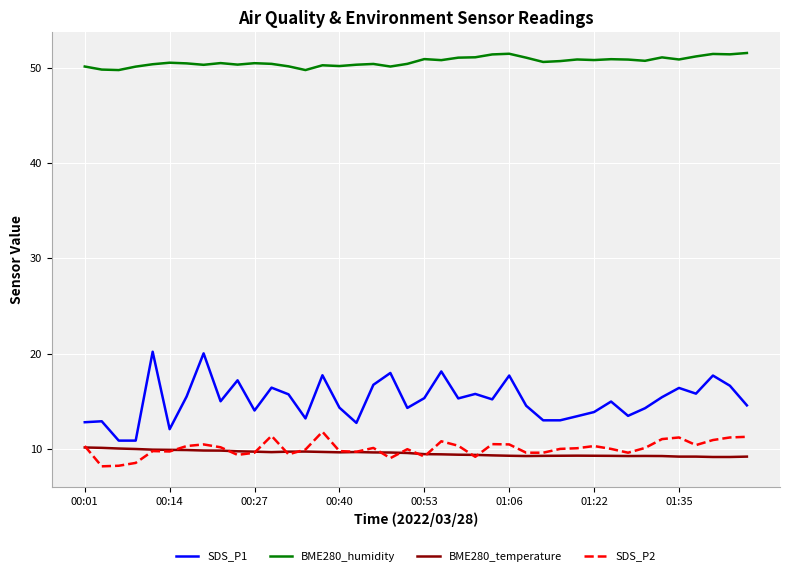

Which series has the largest range (max minus min)?

SDS_P1